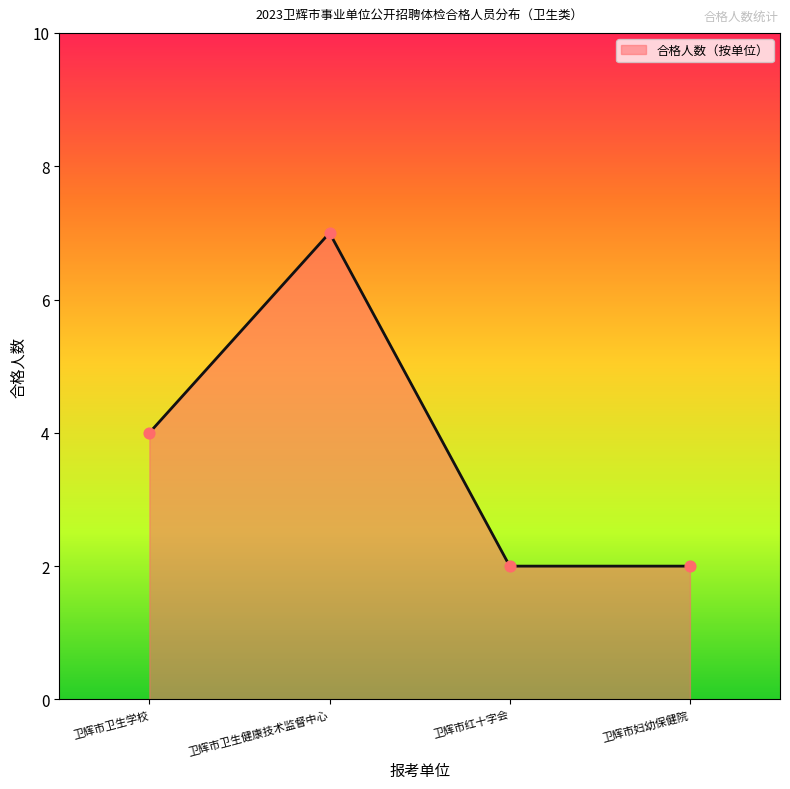

Which has a higher value, 卫辉市红十字会 or 卫辉市卫生健康技术监督中心?

卫辉市卫生健康技术监督中心